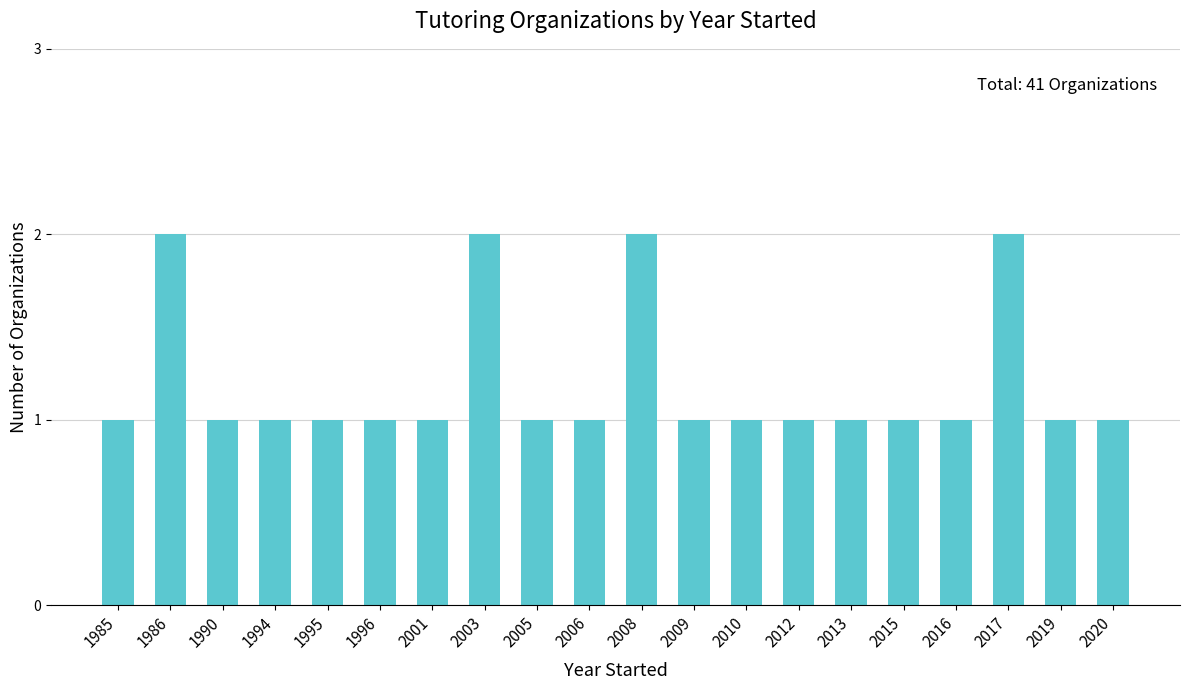

What is the change in value from 2010 to 2017?

+1